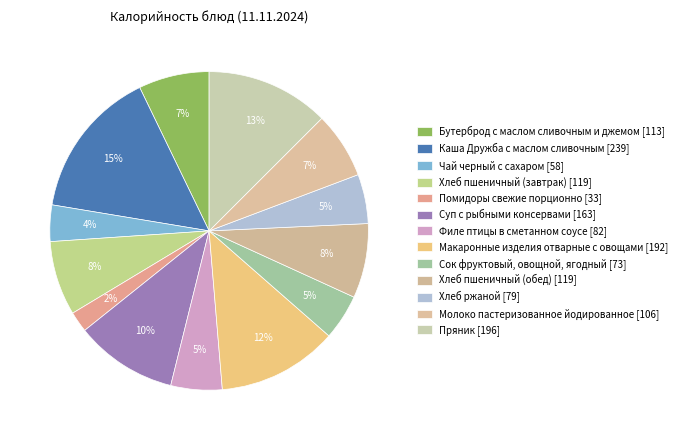

To the nearest percent, what is the average slice percentage?

8%